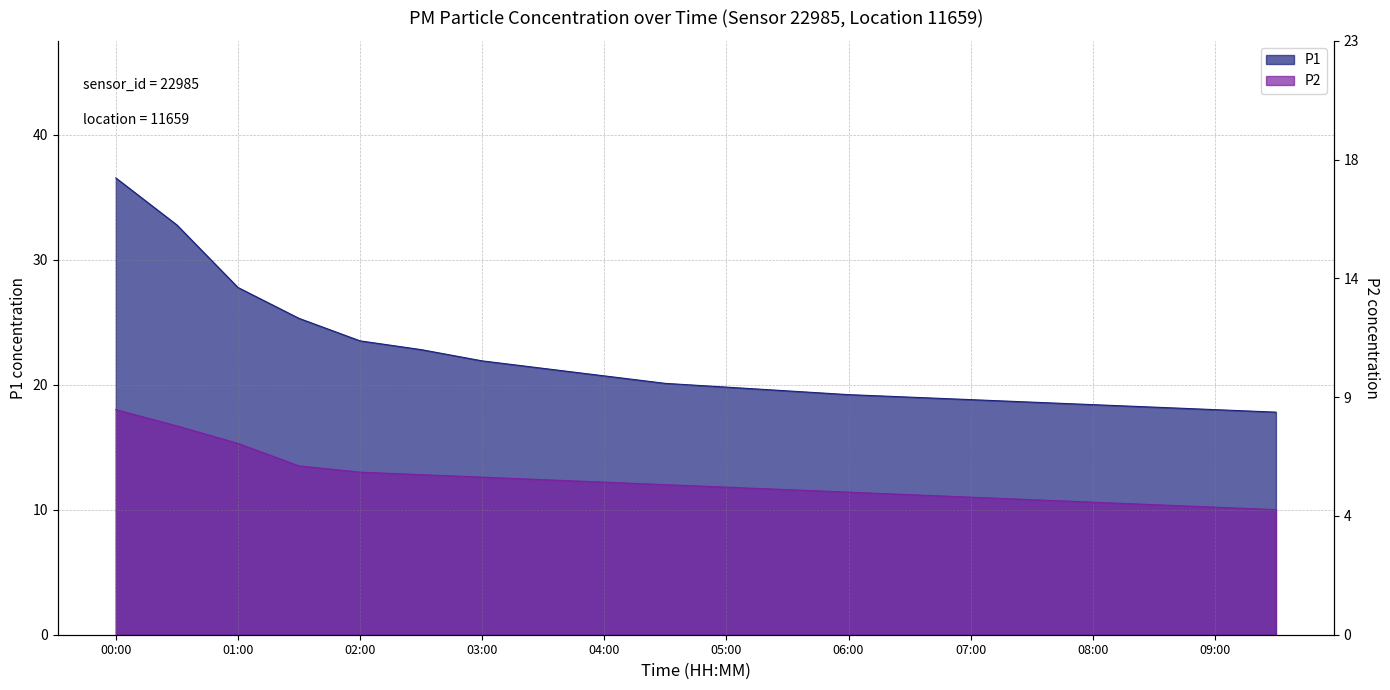

How many data points does each series have?

20